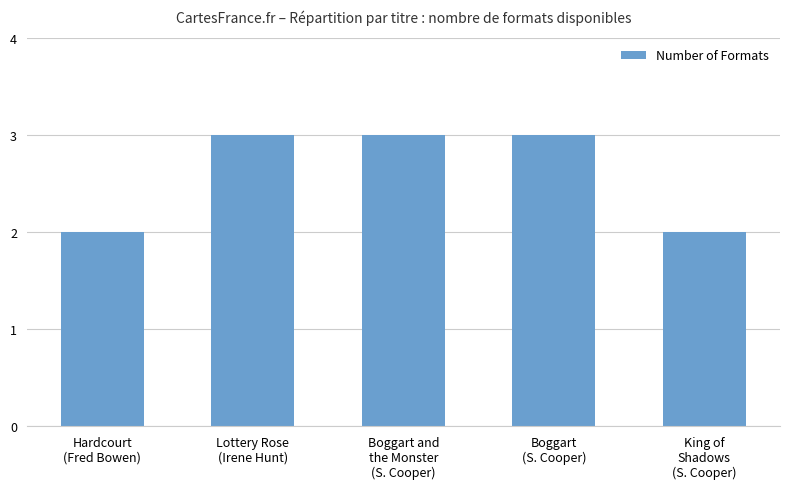

Approximately how many times larger is the value at Boggart and
the Monster
(S. Cooper) compared to Hardcourt
(Fred Bowen)?

1.5